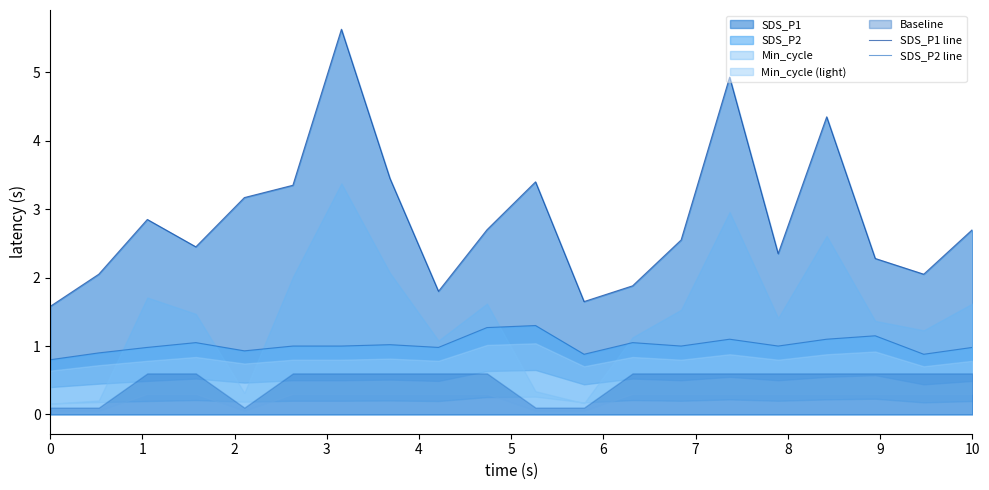

What is the highest value of the SDS_P2 line series?

1.3